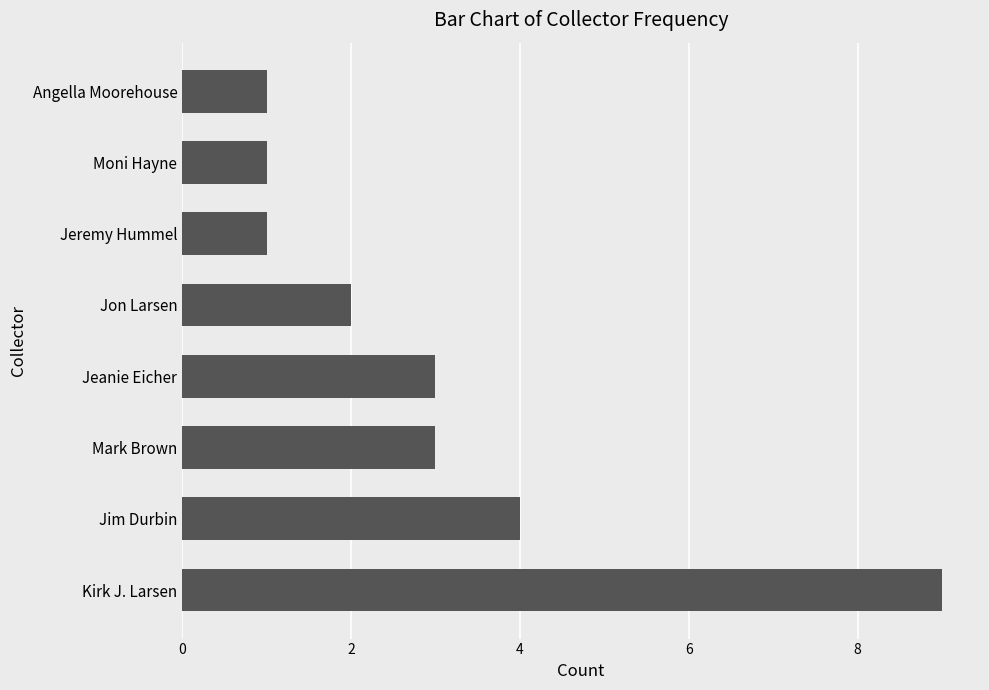

What is the difference between the second highest and second lowest values?

3